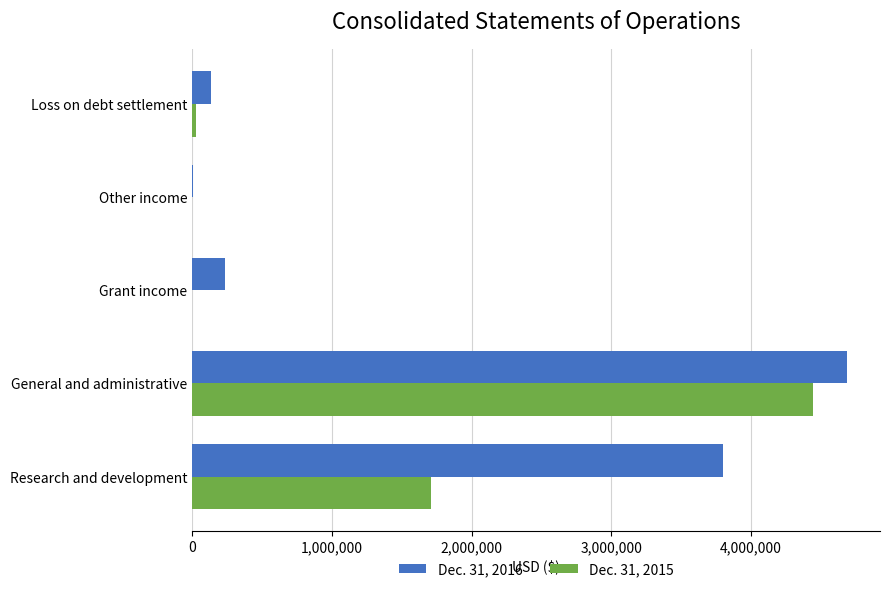

The value of Dec. 31, 2016 at General and administrative is 4692234. True or false?

True